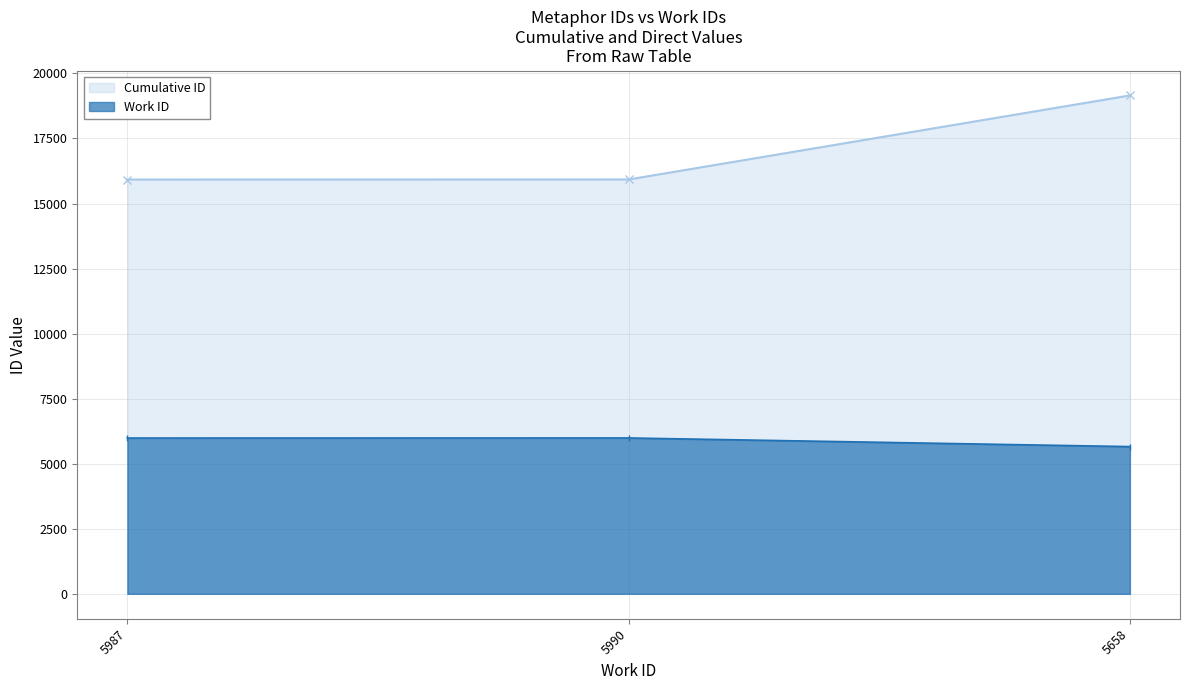

What is the label of the 3rd point from the left?

5658